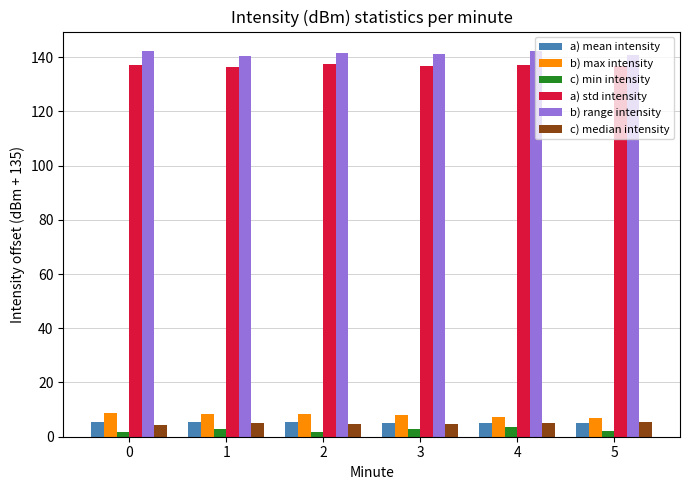

What is the sum of the b) max intensity values at 0 and 4?

16.0